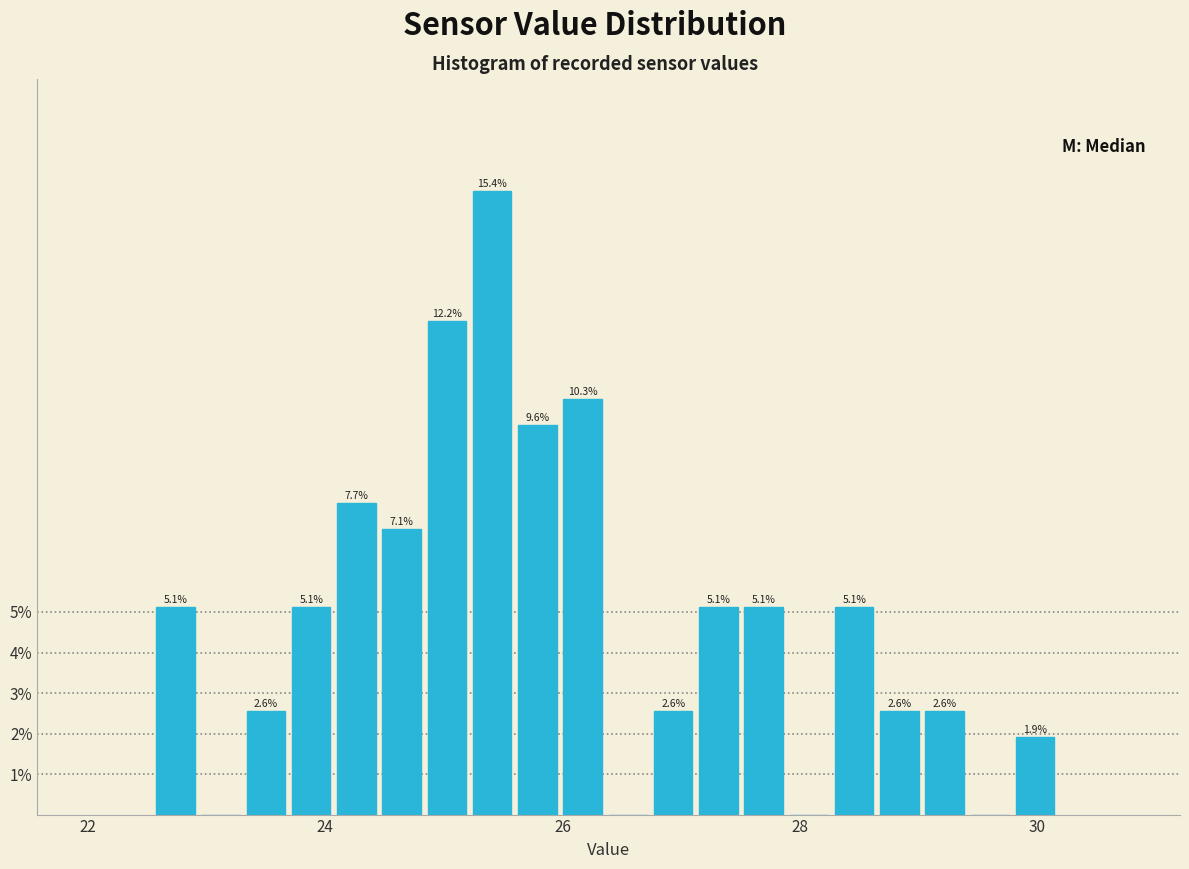

Read against the x-axis, roughly where is the centre of the tallest bar?

25.4